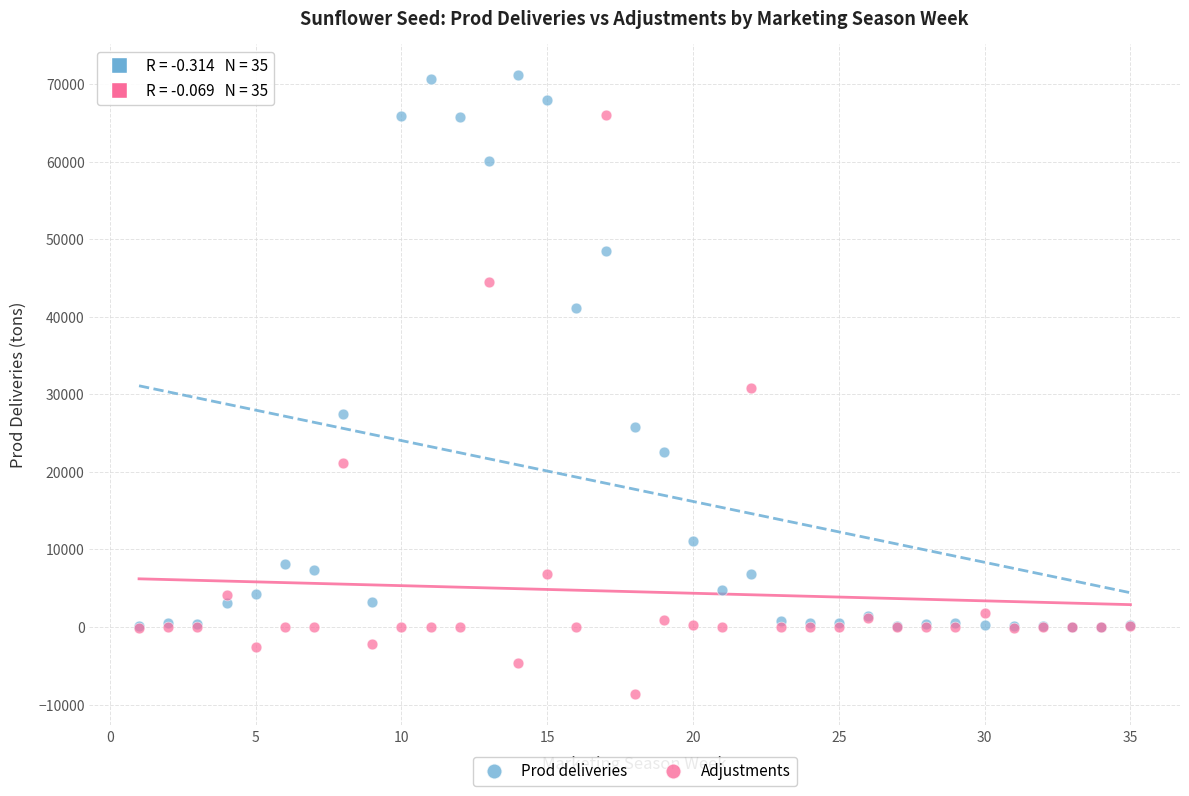

Which series reaches the maximum Y coordinate?

Prod deliveries